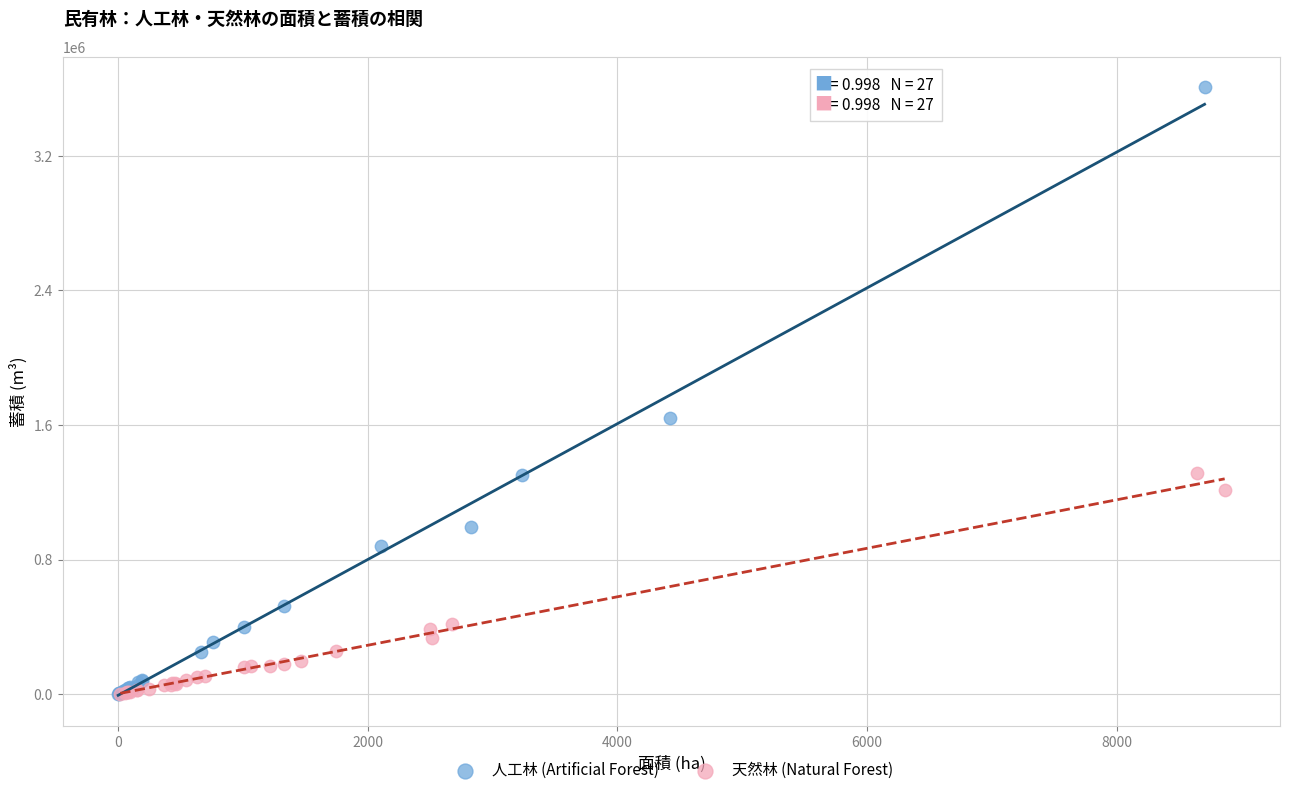

Which series reaches the maximum Y coordinate?

人工林 (Artificial Forest)